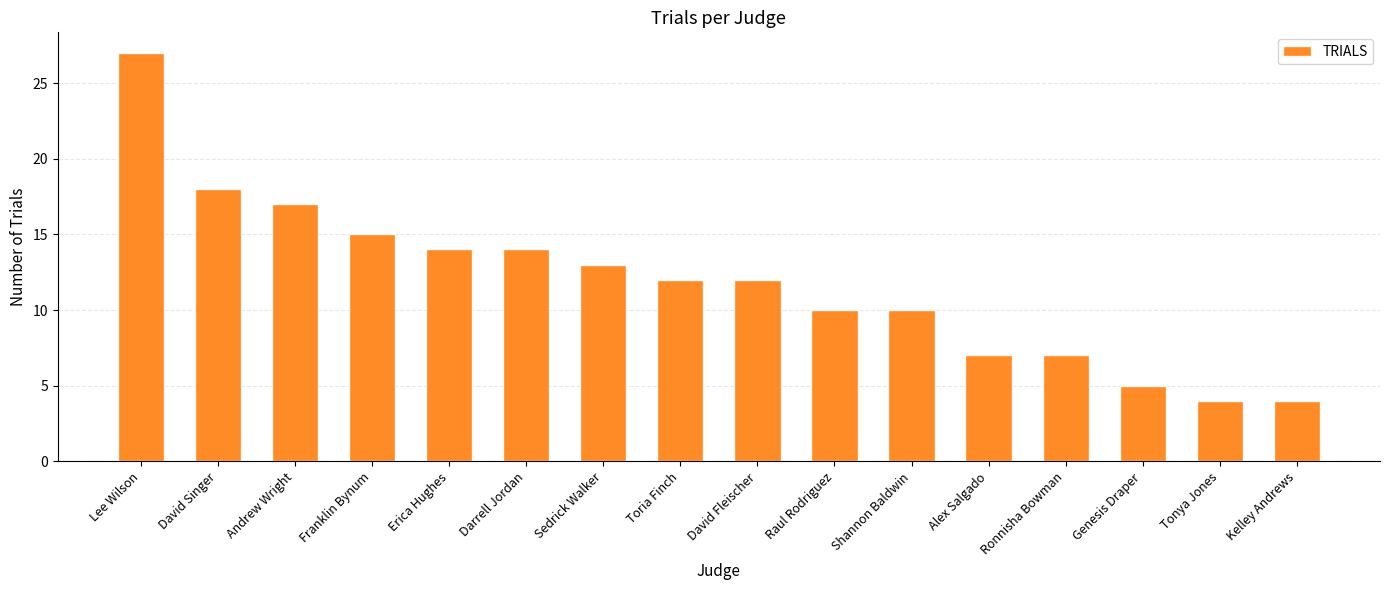

What is the label of the 15th bar from the right?

David Singer